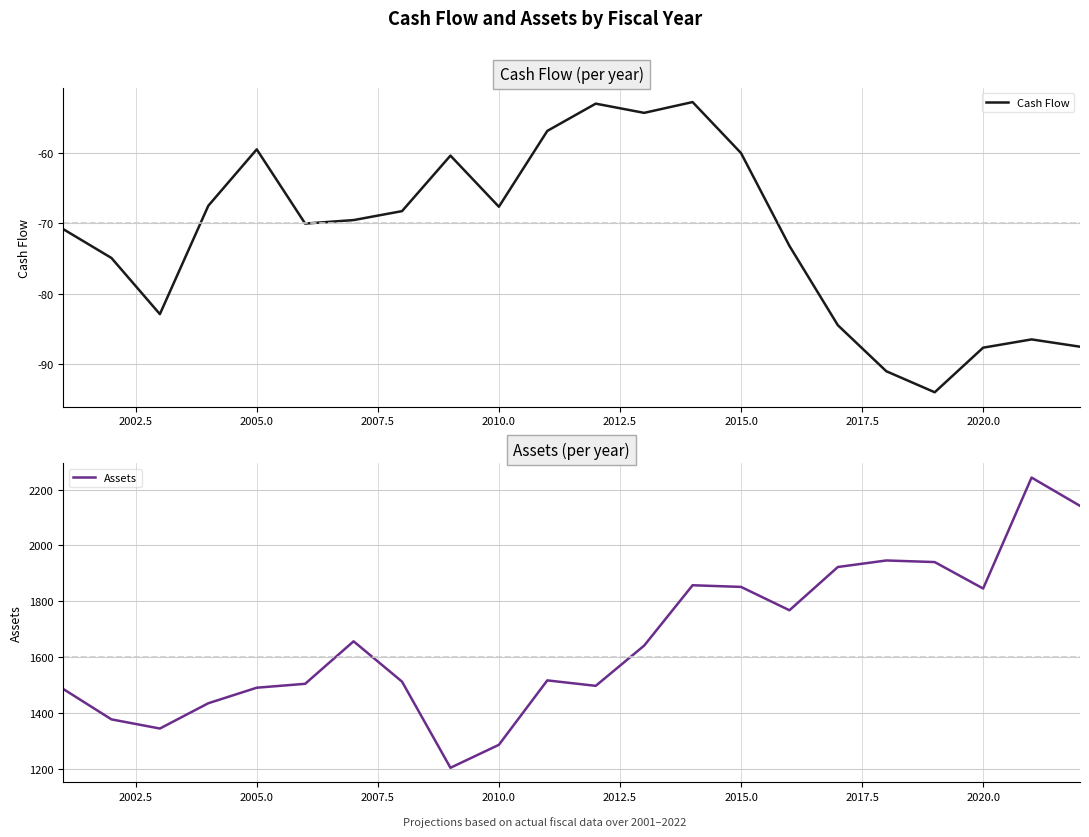

What are all the series names shown in the legend?

Cash Flow, Assets